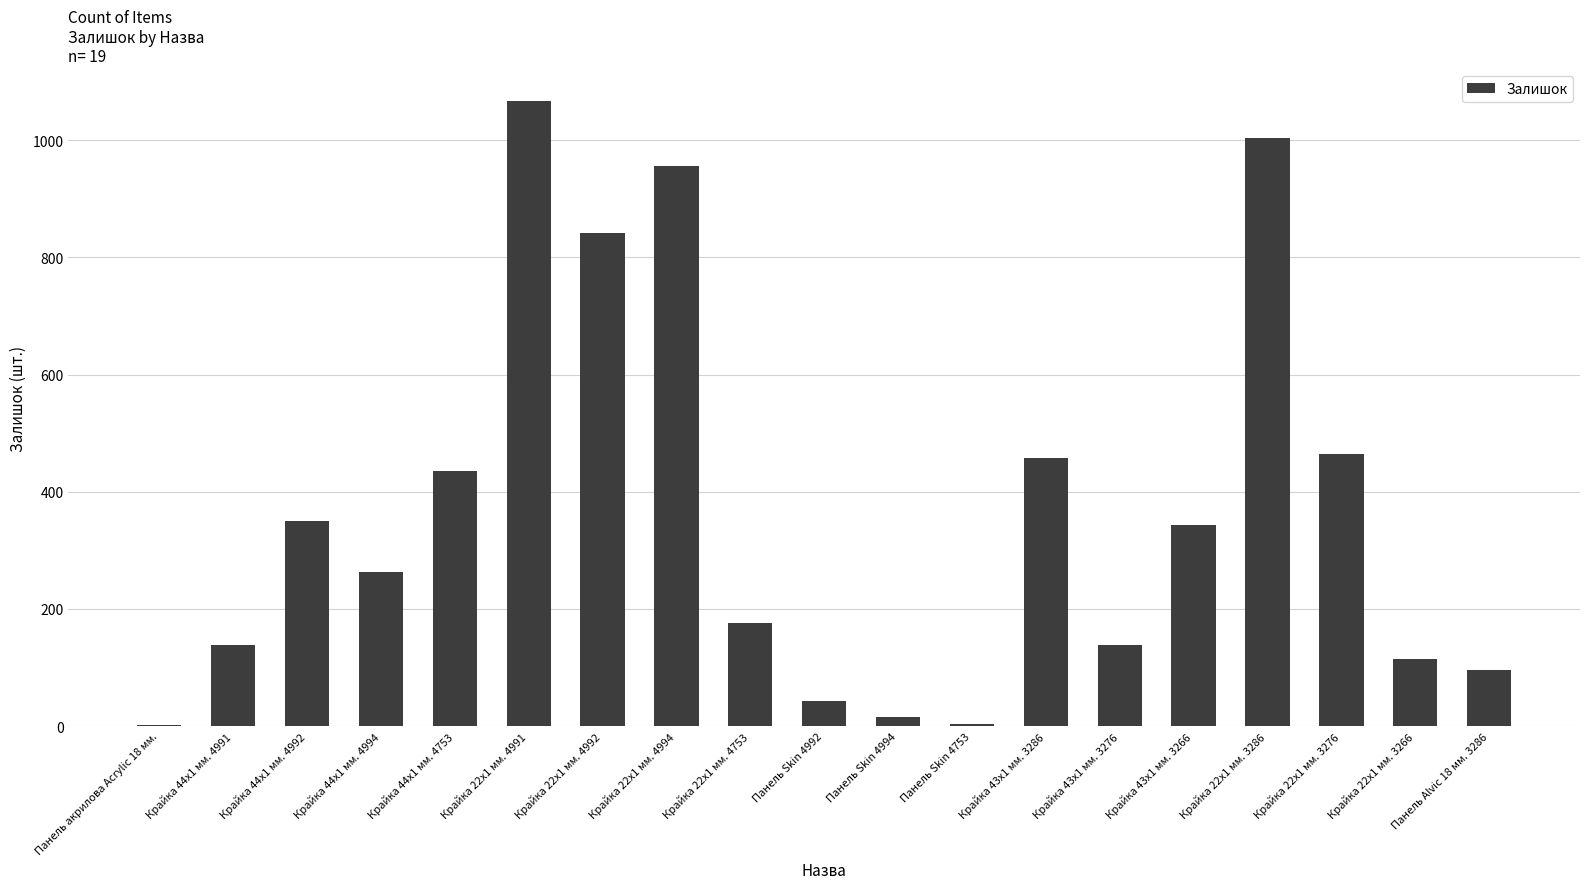

The chart shows a value of 718 at Крайка 44x1 мм. 4753. True or false?

False